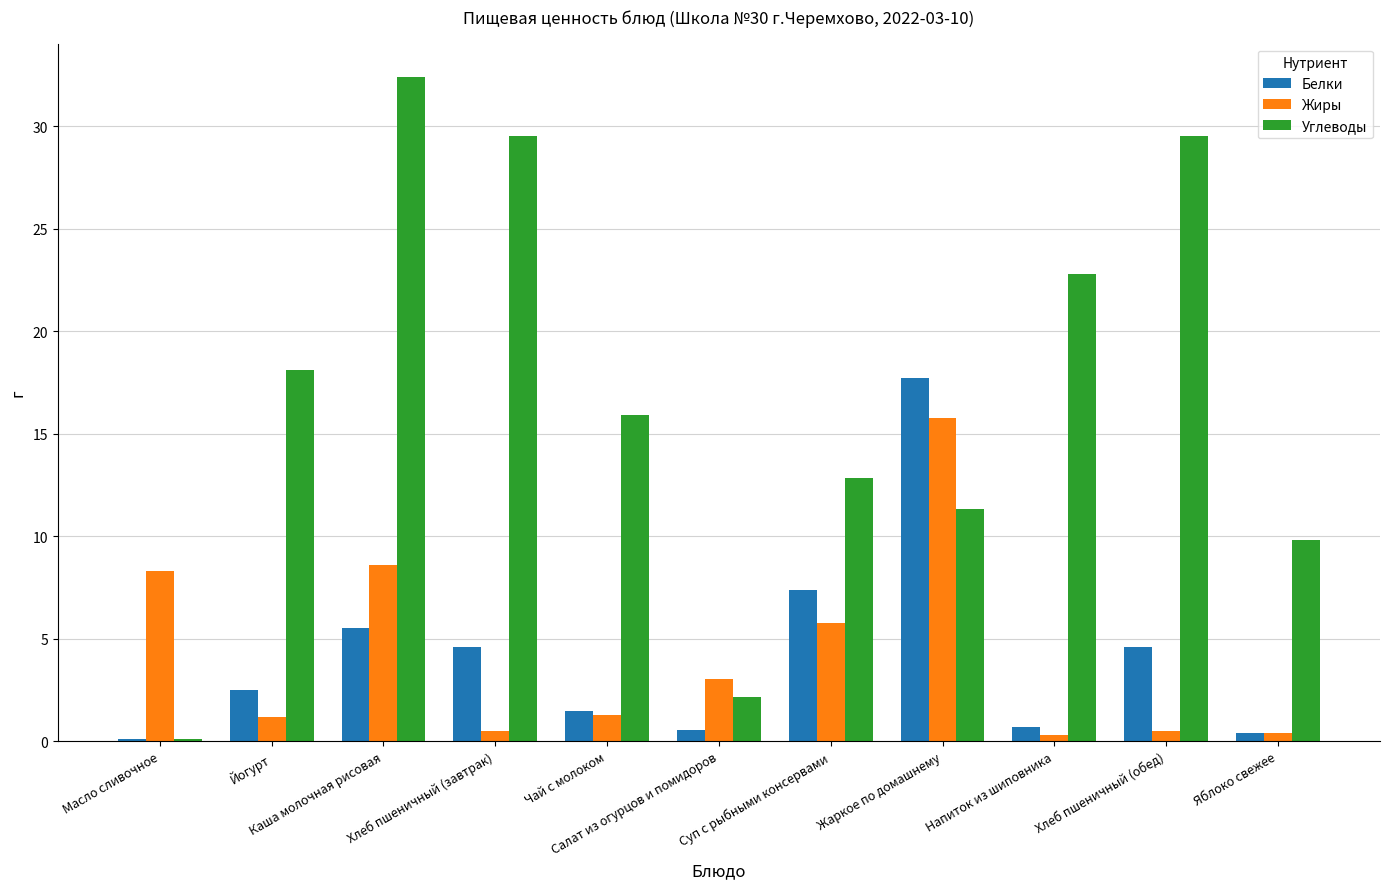

What are all the series names shown in the legend?

Белки, Жиры, Углеводы